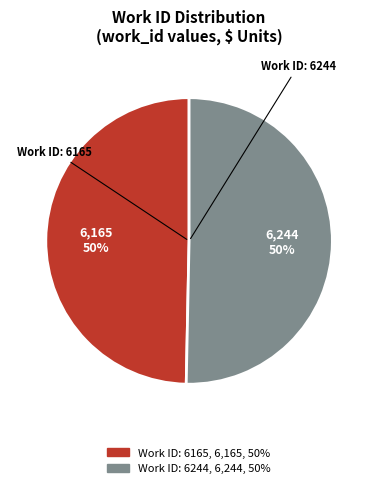

Is it true that Work ID: 6165 is 50% of the pie?

True